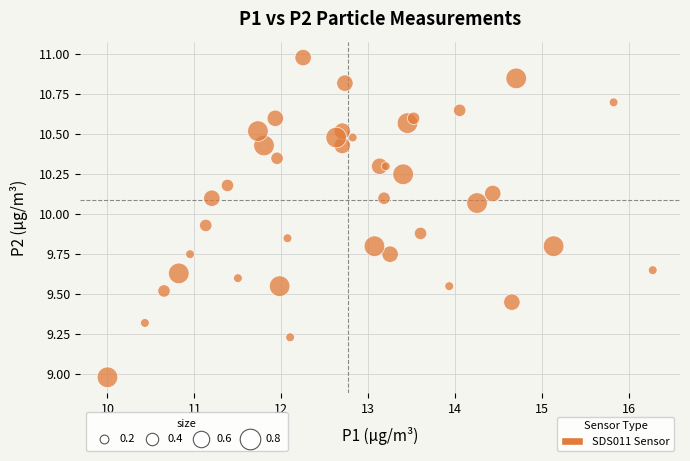

What is the range of X values (max minus min)?

6.3